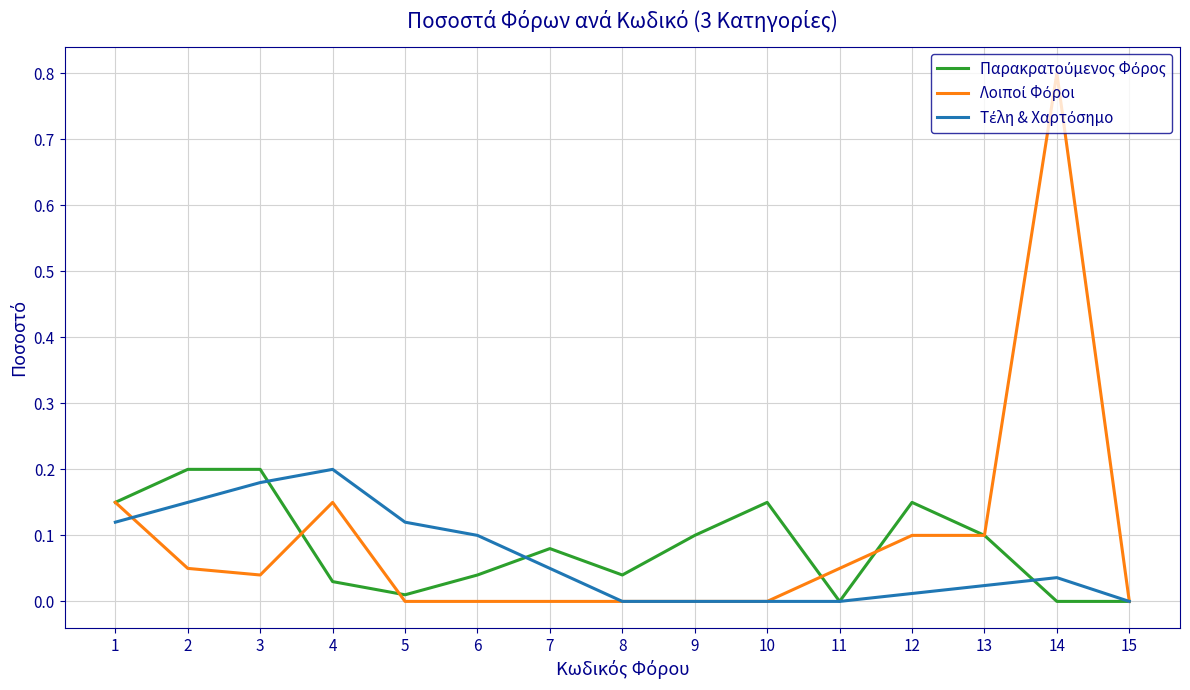

At which category is the sum across all series the highest?

14